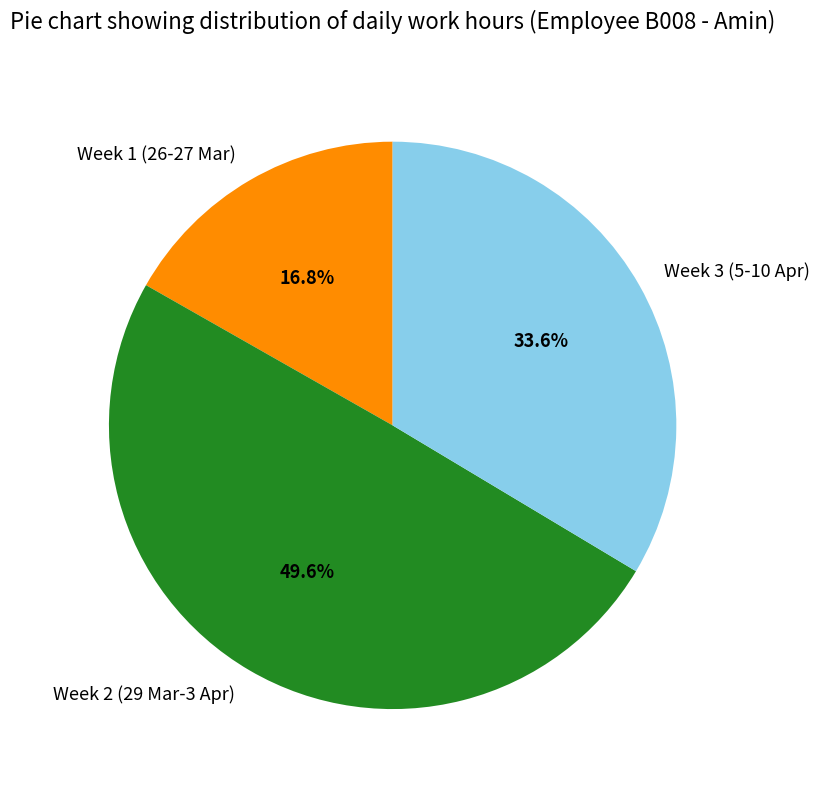

Combined, do Week 2 (29 Mar-3 Apr) and Week 3 (5-10 Apr) account for over 50%?

Yes